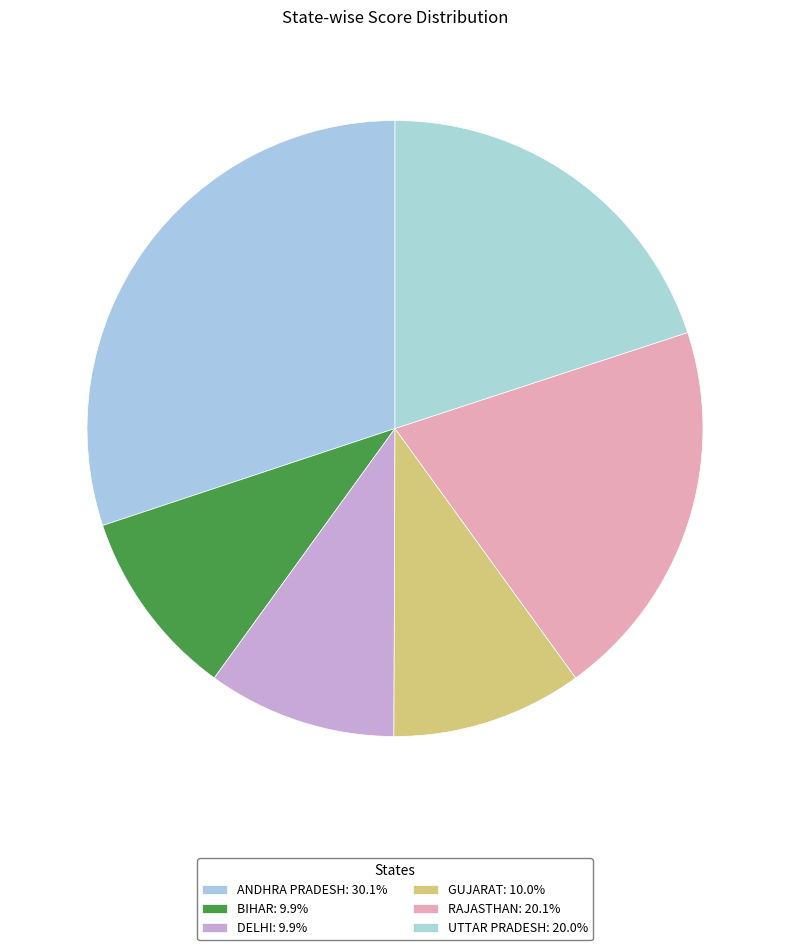

Count the number of slices in the pie.

6